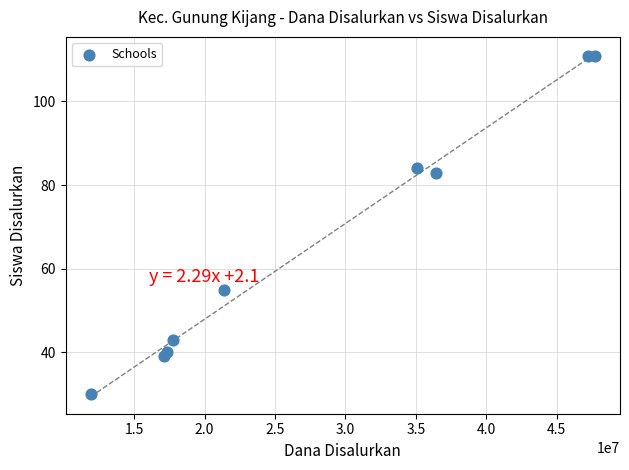

What Y value in the scatter plot is closest to 70?

83